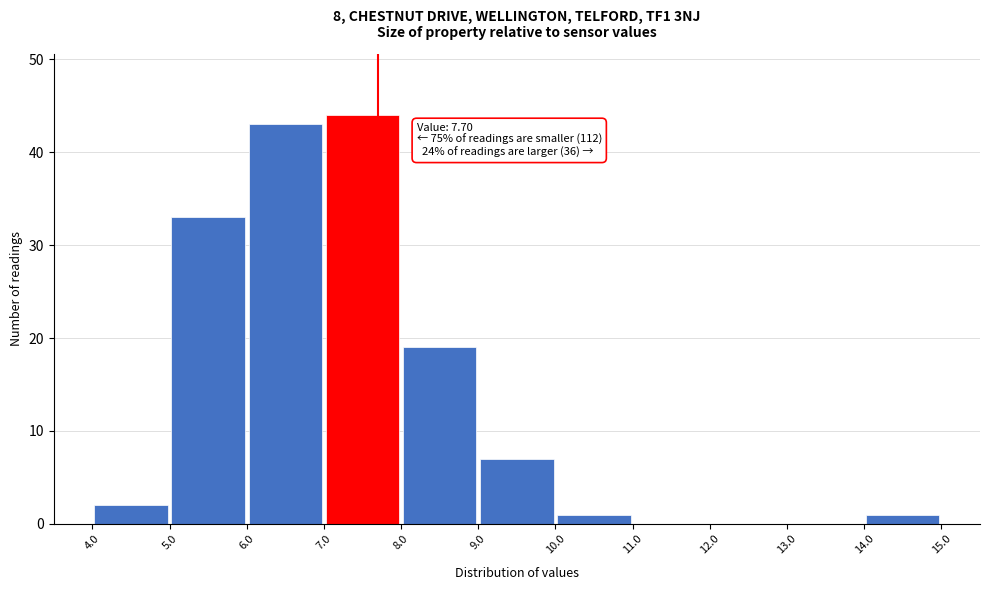

Over which range of the x-axis is the bar tallest?

7.0 to 8.0